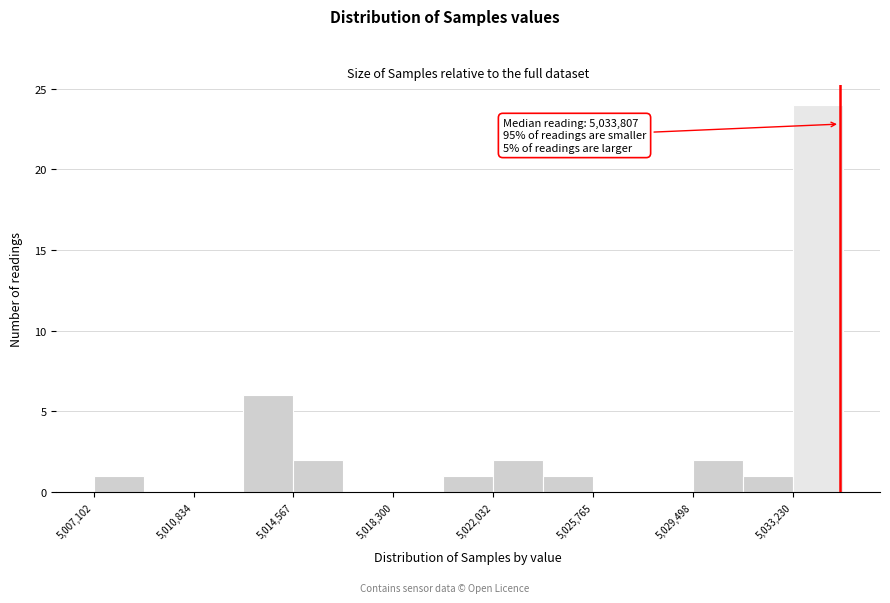

Around what value on the x-axis is the tallest bar? Give the approximate position of its centre, as read against the axis.

5034000